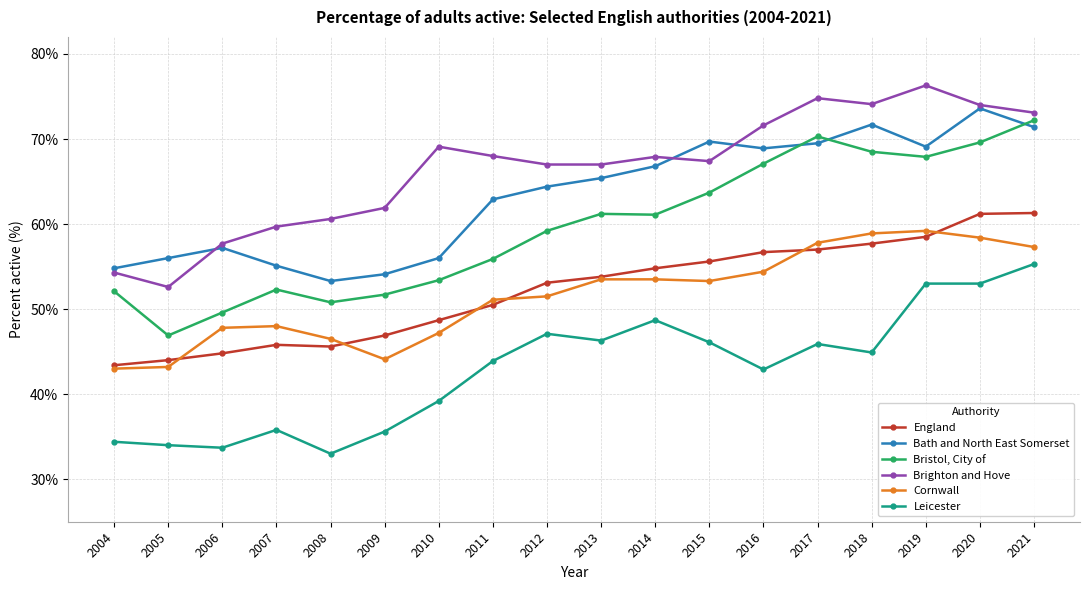

What is the difference between the Bath and North East Somerset values at 2012 and 2004?

9.6